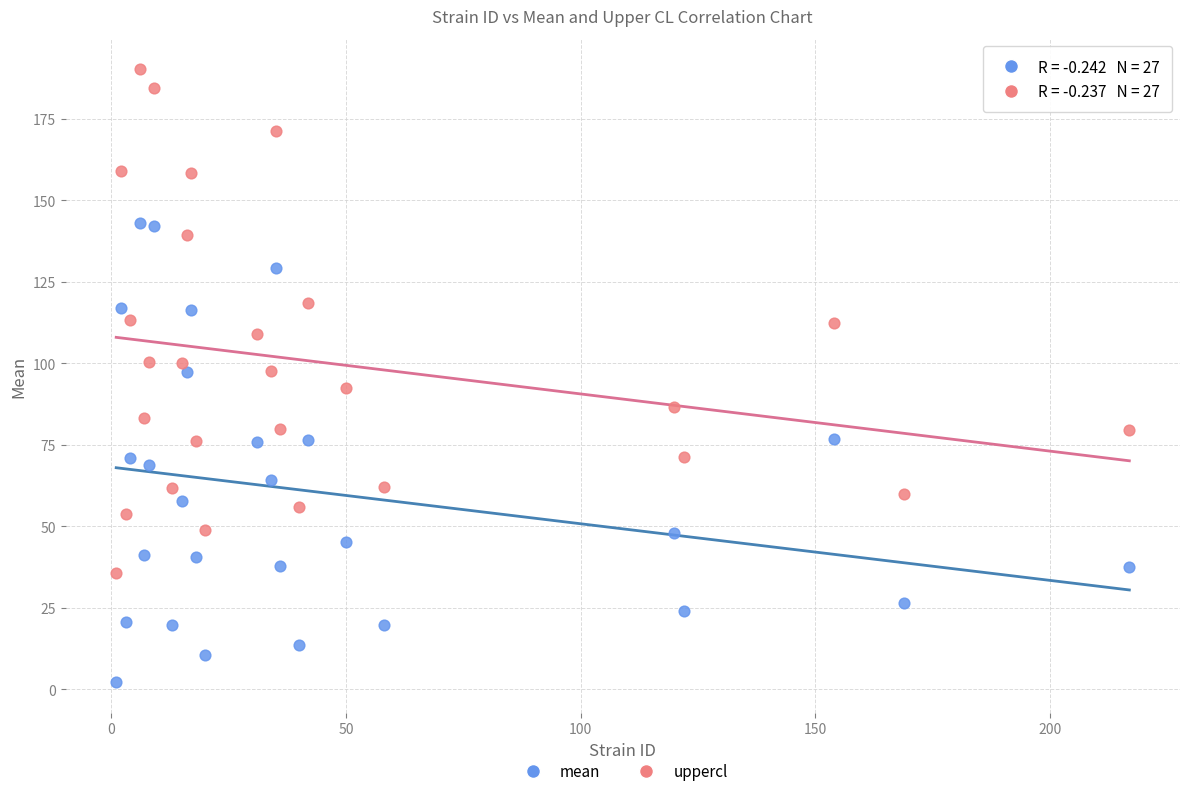

Across all data points, what is the range of X values (max minus min)?

216.0